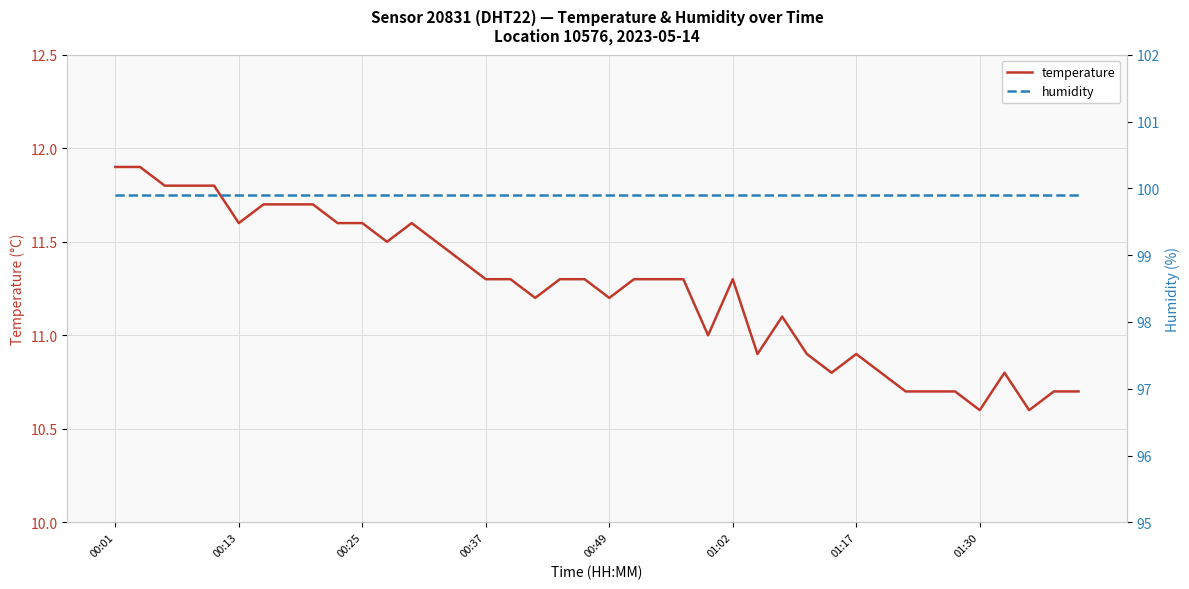

What is the lowest value of the temperature series?

10.6